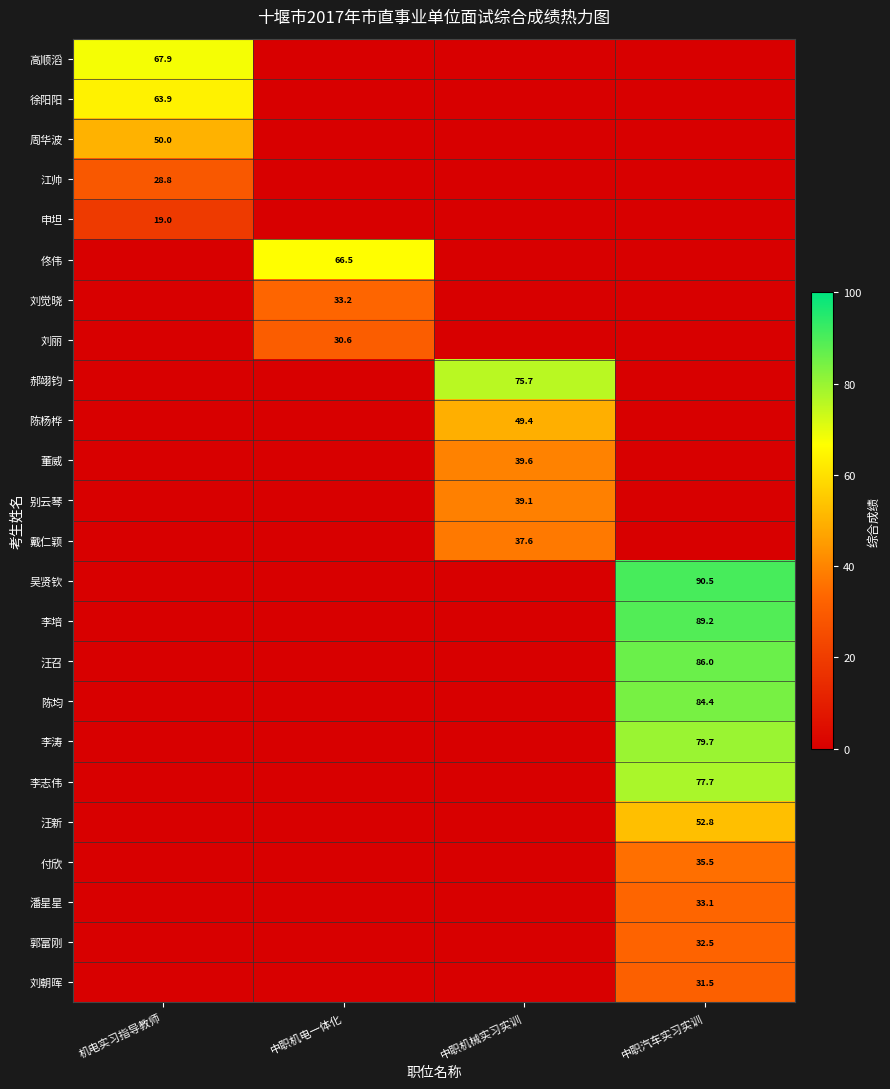

Is it true that 潘星星 equals 54.3 at 中职汽车实习实训?

False